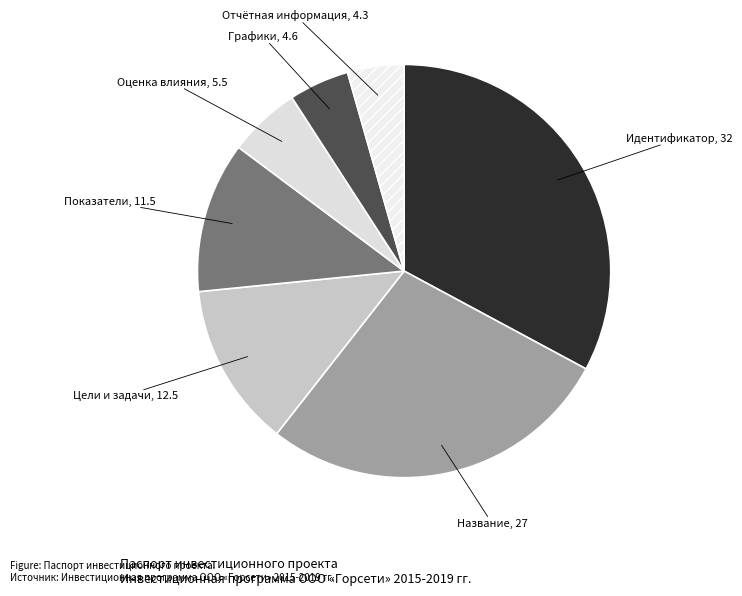

Which has a higher value, Оценка влияния, 5.5 or Название, 27?

Название, 27